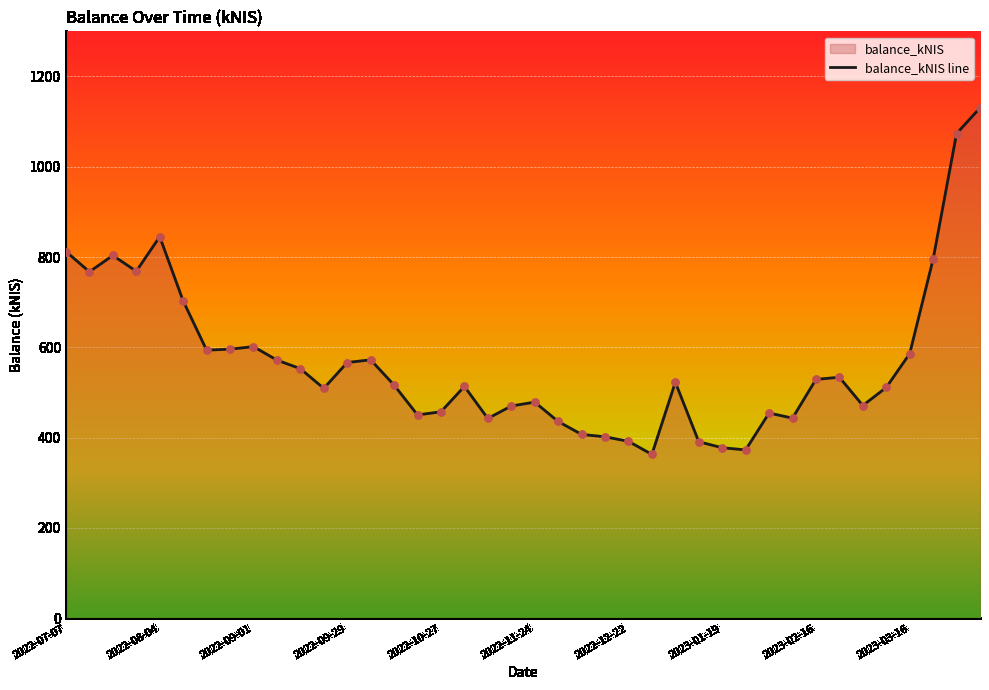

What is the ratio of the value at 2023-04-04 to the value at 2022-11-10?

2.6